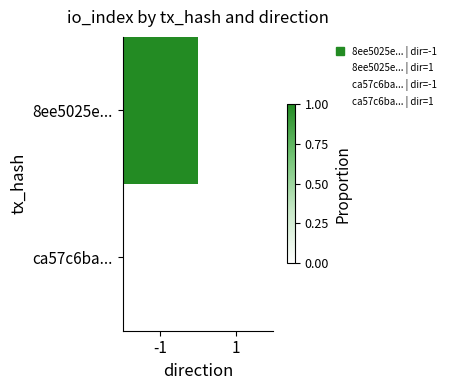

Which has a higher value, -1 or 1?

-1